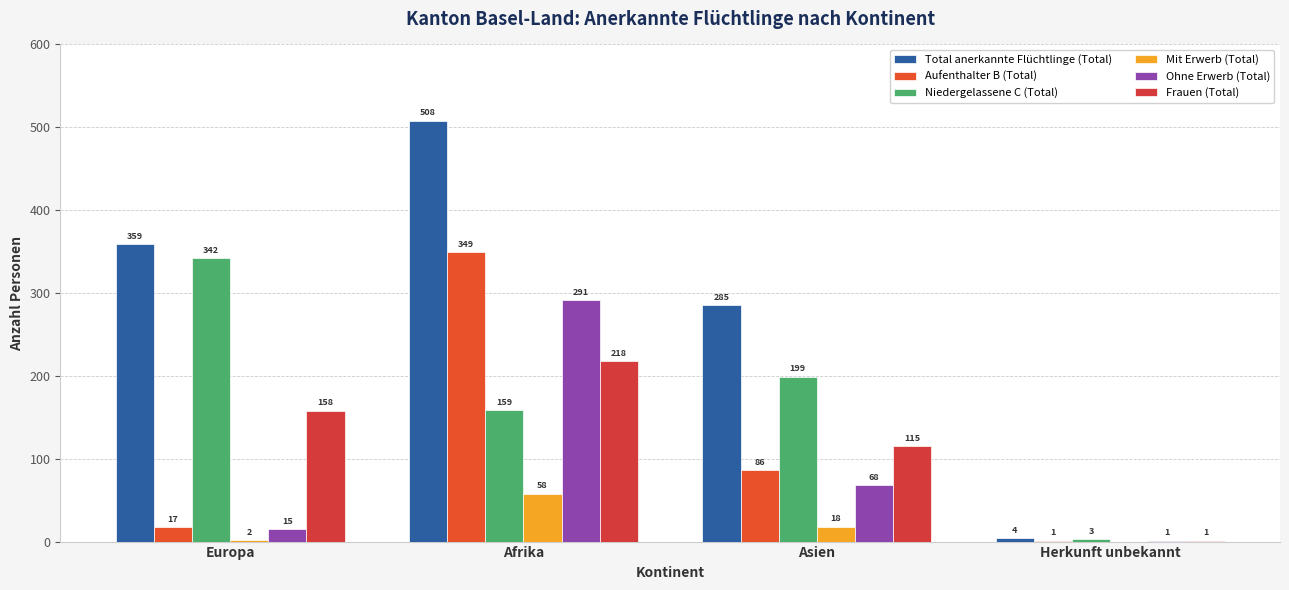

What is the label of the 1st bar from the right?

Herkunft unbekannt